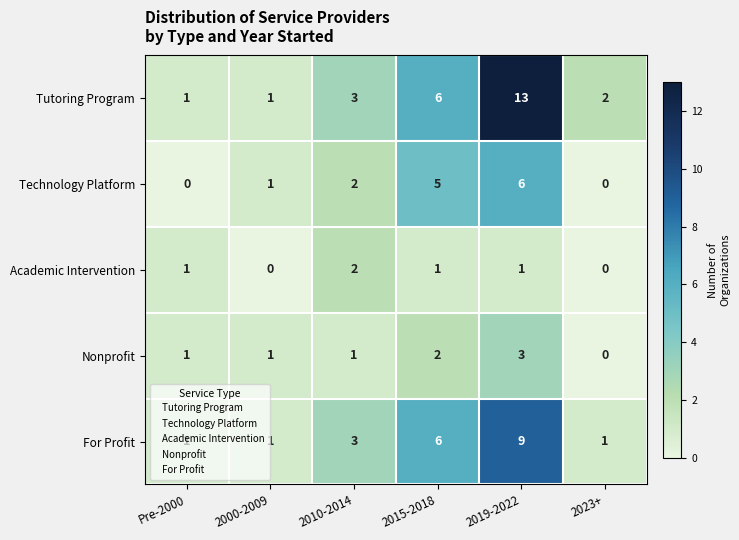

Rank the series by their maximum value, from highest to lowest.

Tutoring Program, For Profit, Technology Platform, Nonprofit, Academic Intervention